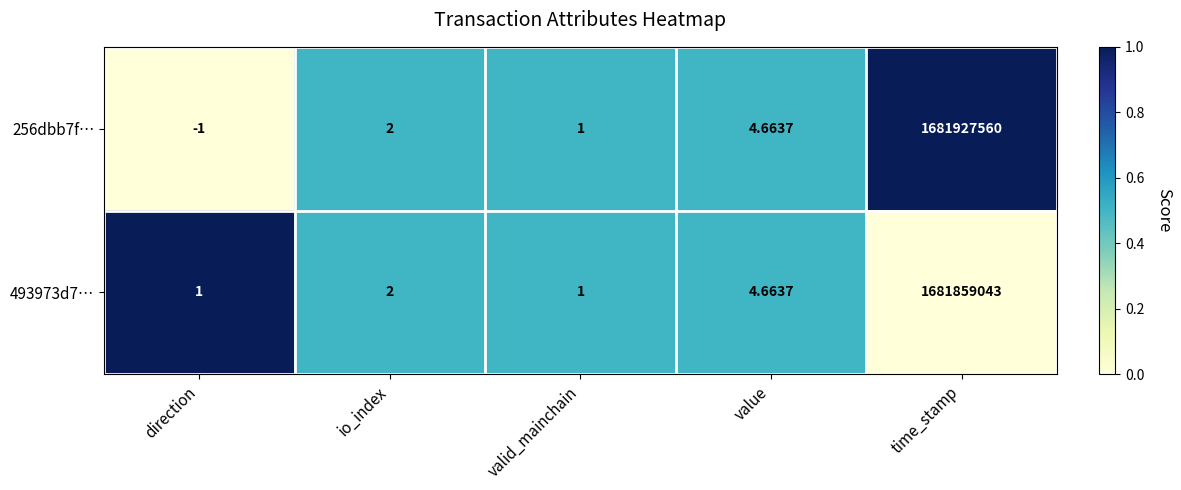

Where is 256dbb7f… nearest to the value 840963779?

value